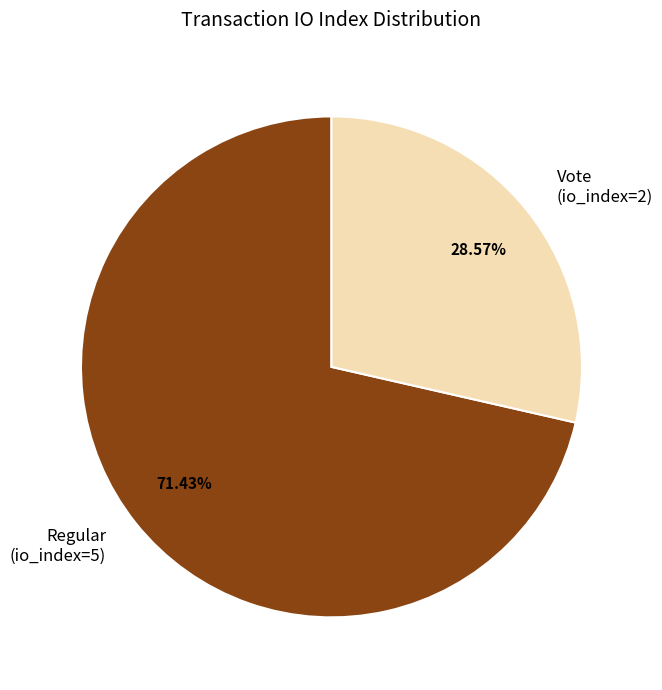

What percentage is the Regular (io_index=5) slice, to the nearest percent?

71%